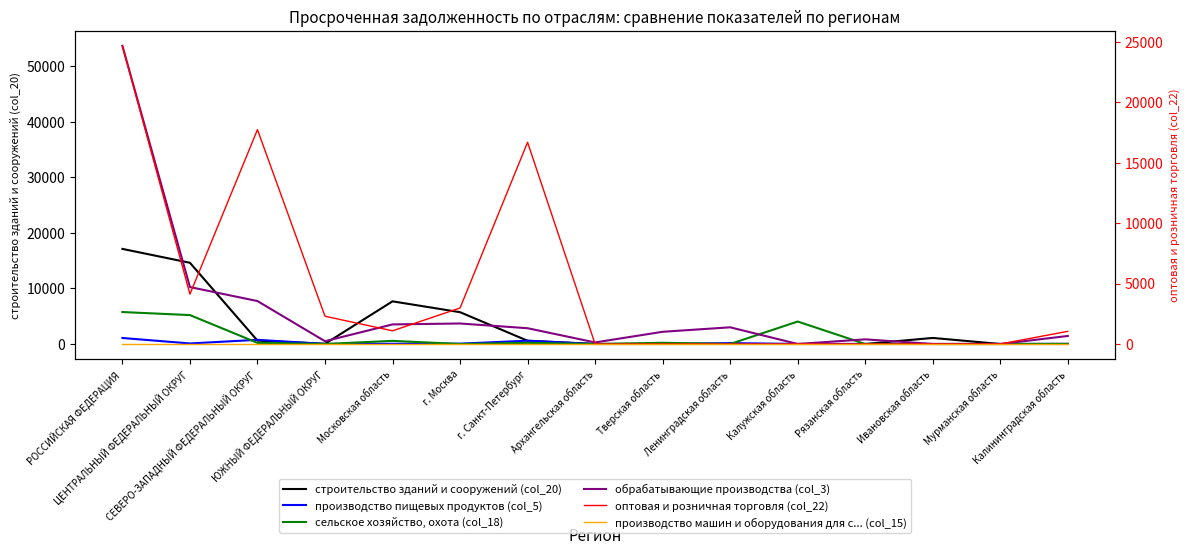

At which label is строительство зданий и сооружений (col_20) closest to 8557?

Московская область